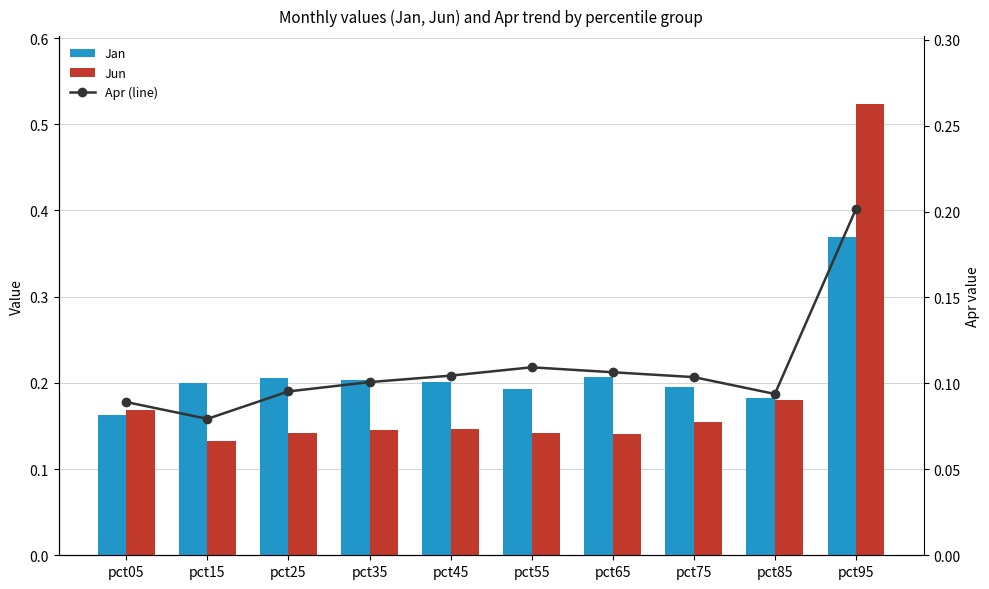

What is the average value of the Jan series?

0.2